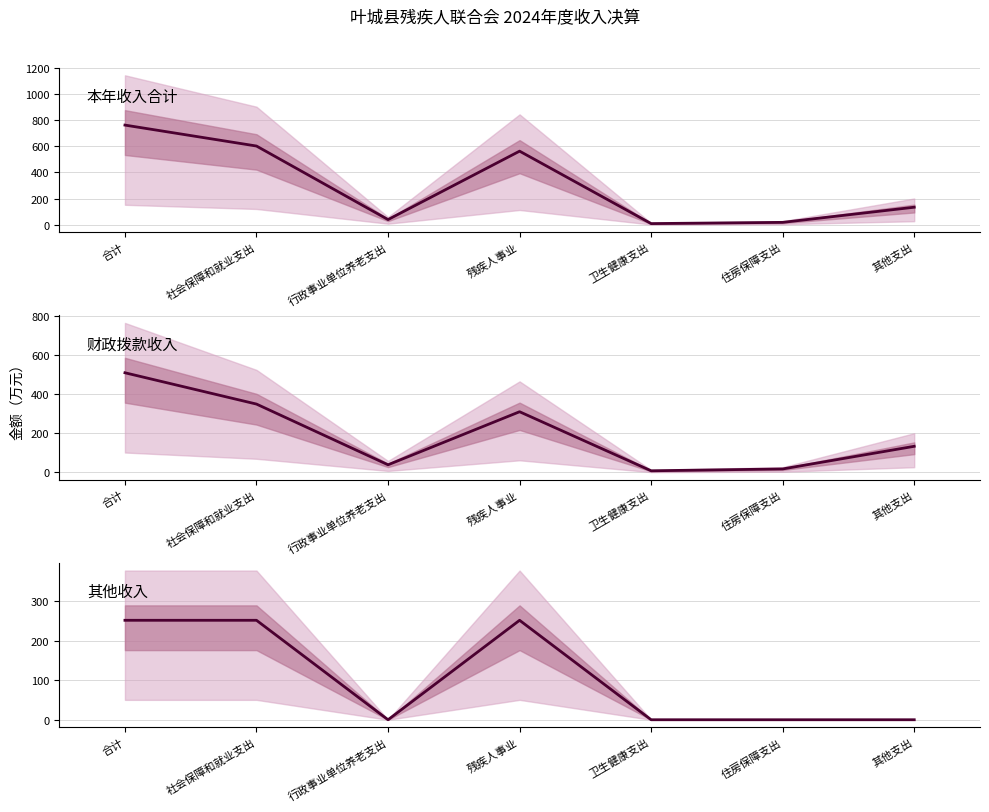

List the series in order of their peak value, lowest first.

其他收入, 财政拨款收入, 本年收入合计